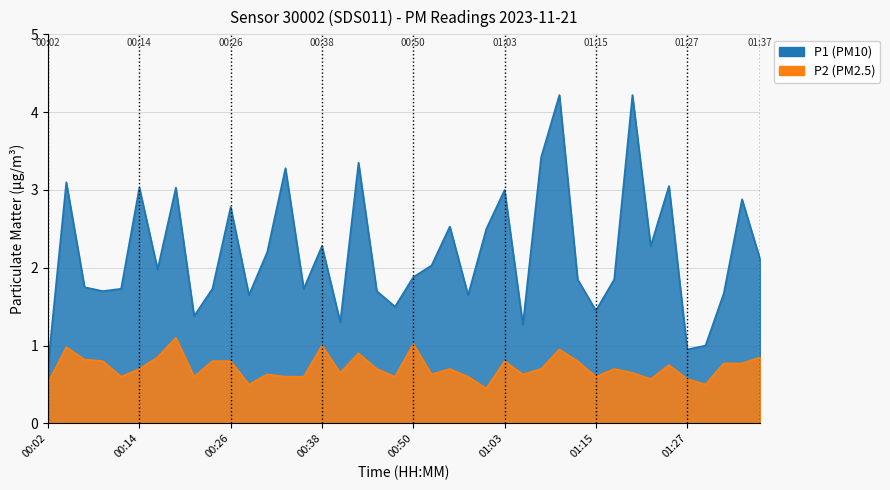

What is the value of the P1 point at the 37th from the left?

1.0